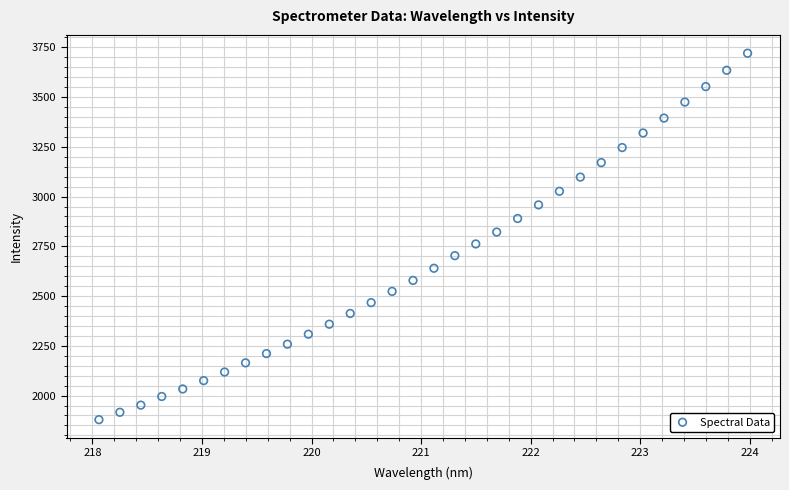

What is the range of X values (max minus min)?

5.9